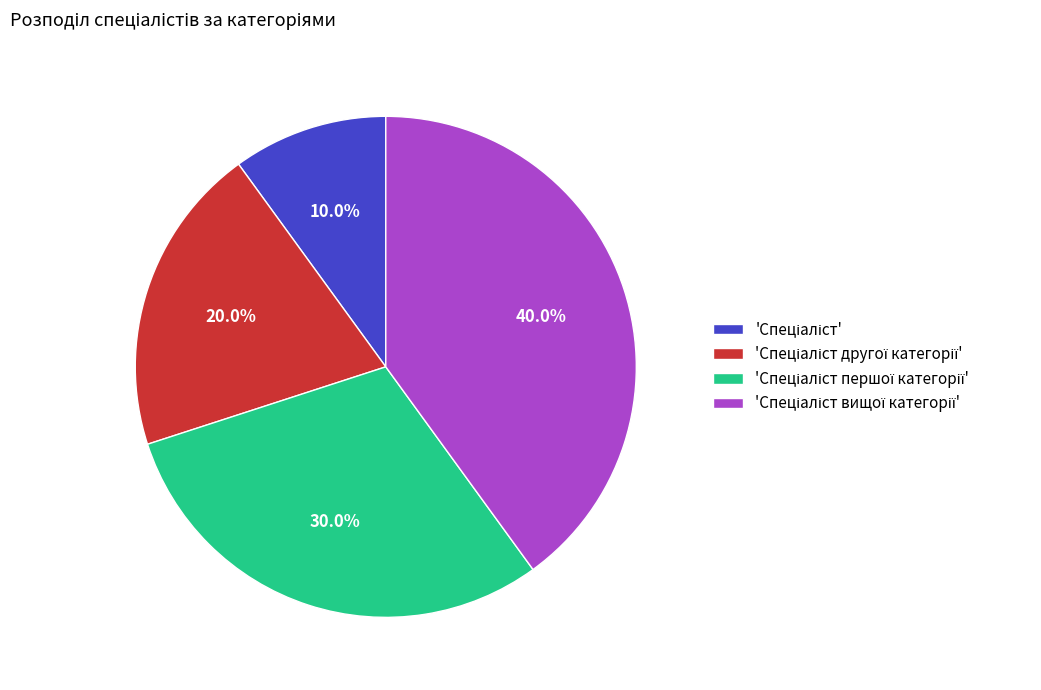

How many segments does this pie chart have?

4